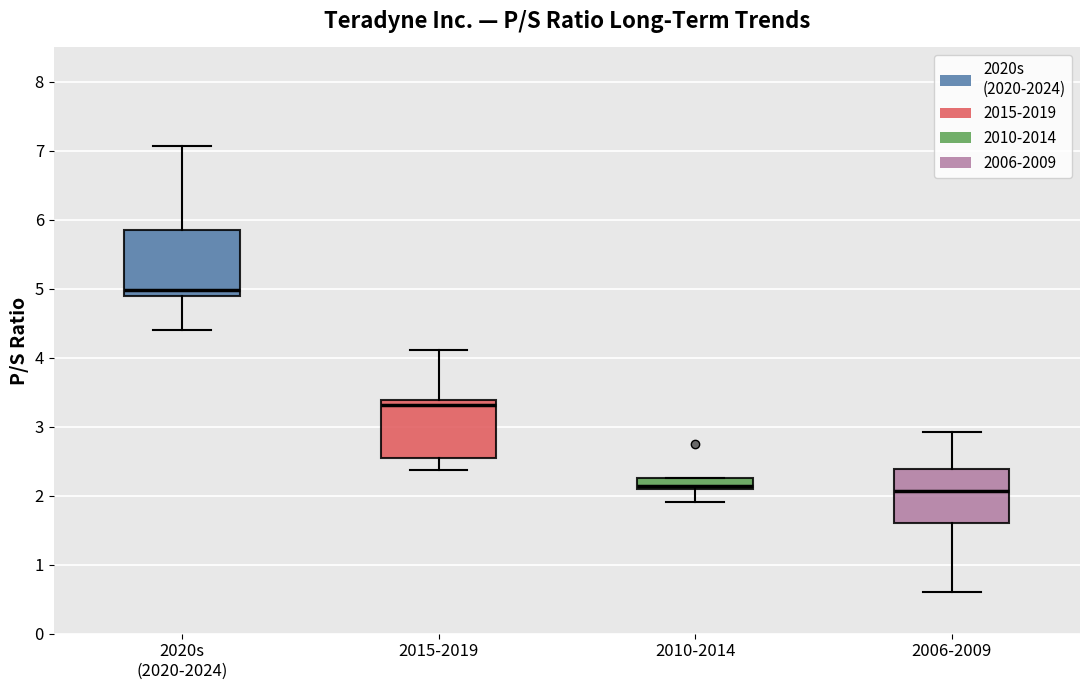

Where does the median line of the box for 2020s (2020-2024) sit on the y-axis? The values are not printed on the chart, so give them approximately, as read against the axis.

5.0